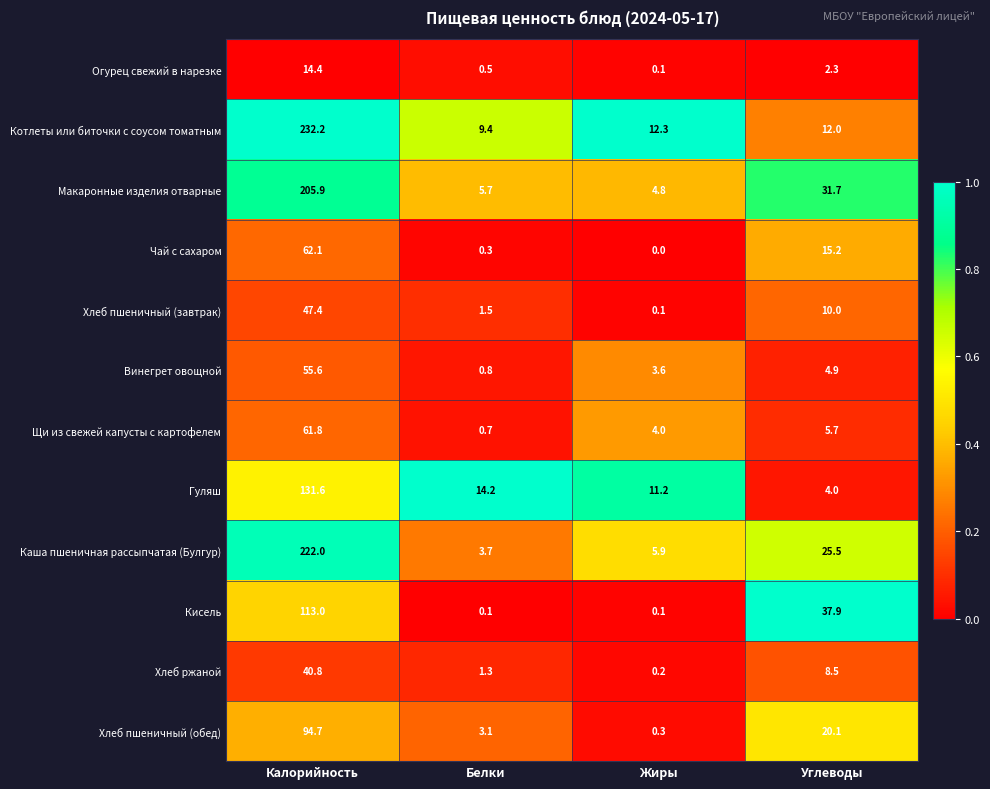

Which series has the largest total across all categories?

Котлеты или биточки с соусом томатным